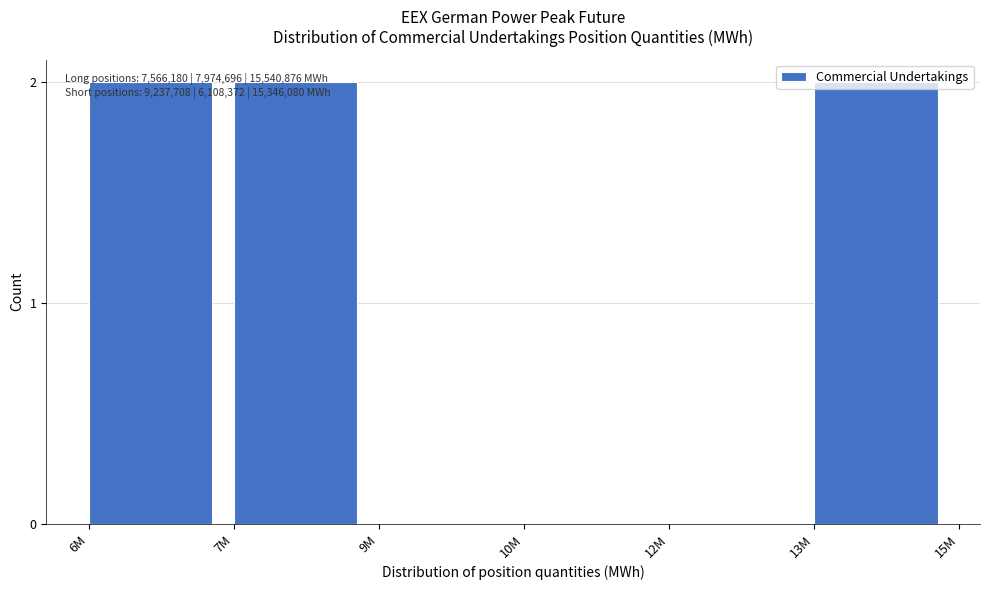

Between 12M and 13M, which is larger?

13M